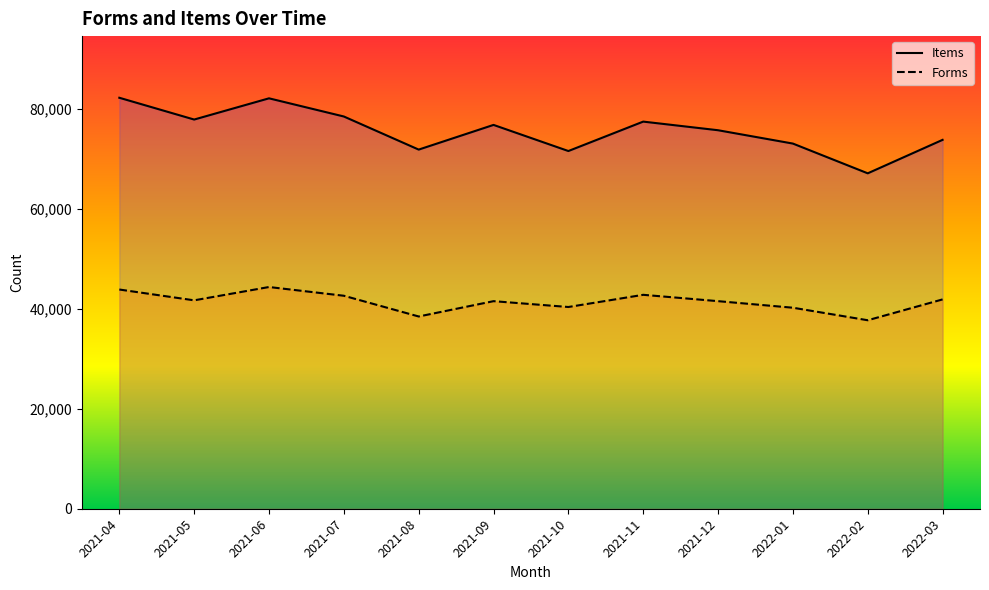

Which category has the highest value in the Items series?

2021-04